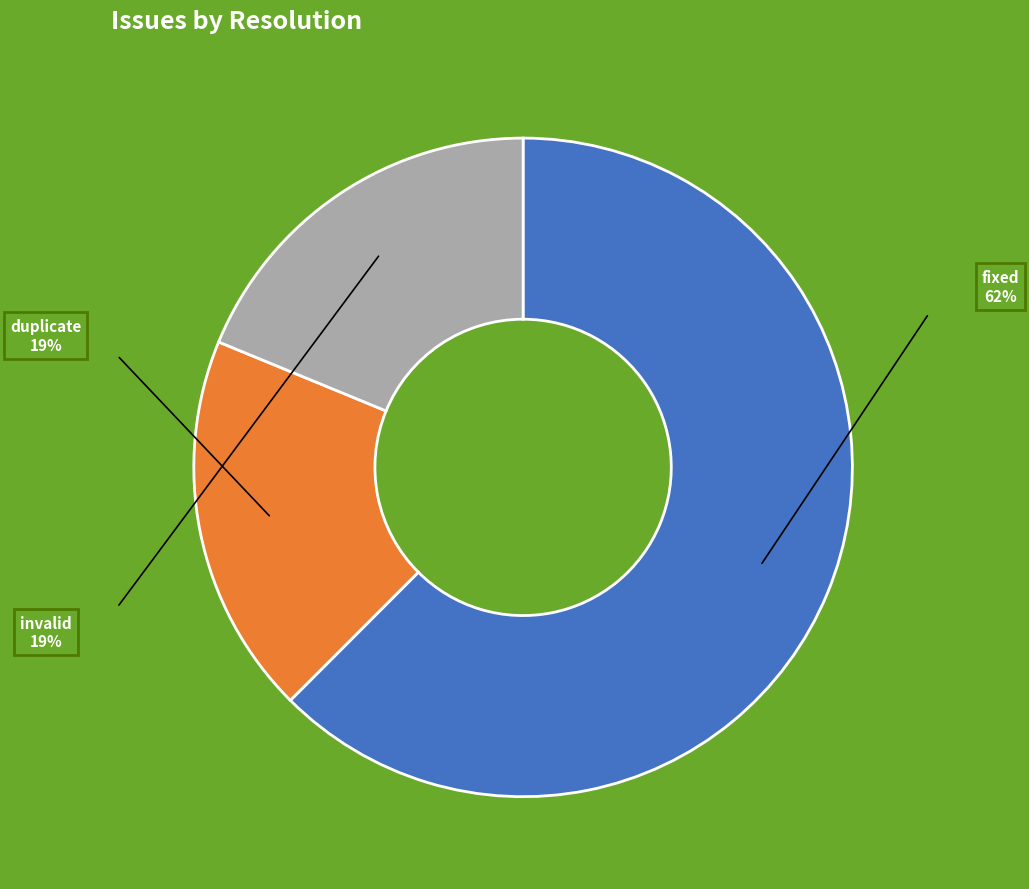

How many segments does this pie chart have?

3